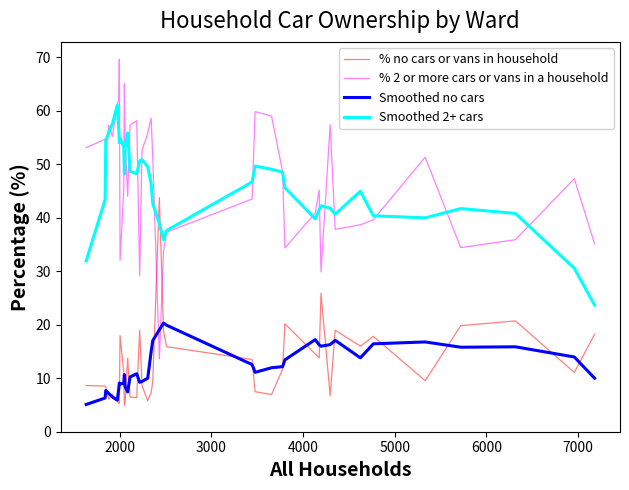

What is the minimum value shown in the chart?

4.9